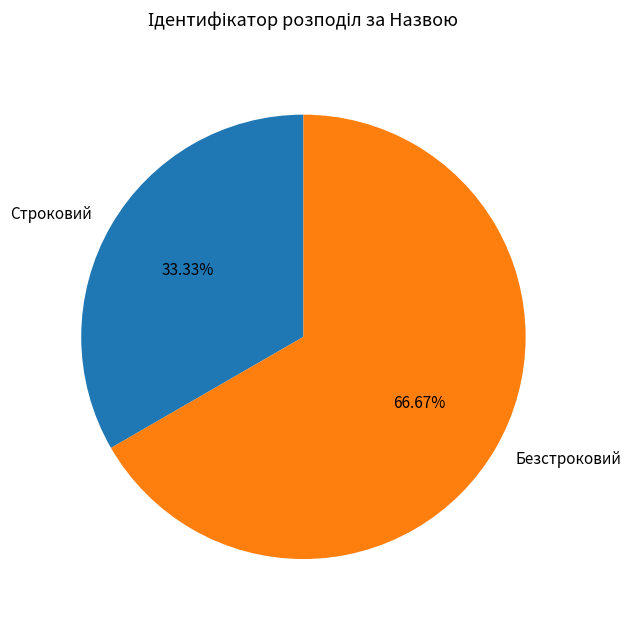

To the nearest percent, what is the difference between the largest and smallest slice percentages?

33%